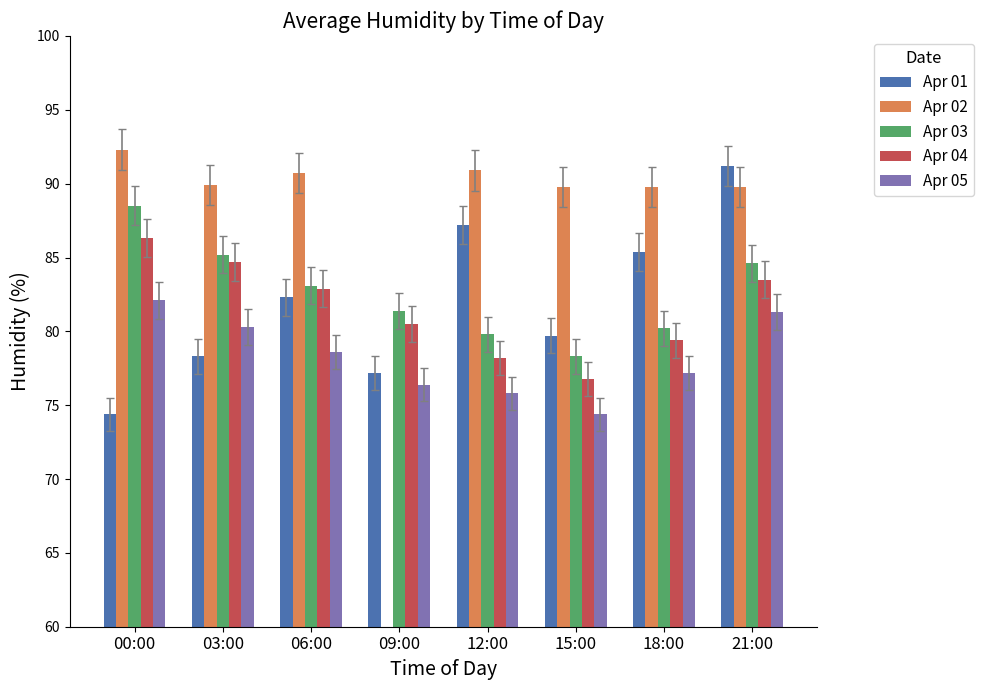

What is the difference between the highest and lowest values at 18:00?

12.6